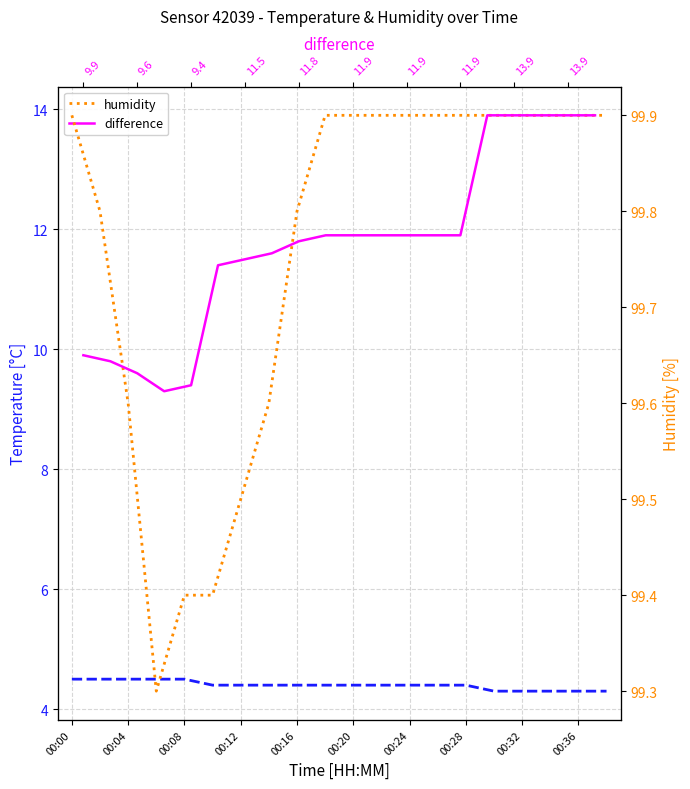

What is the maximum value shown in the chart?

99.9